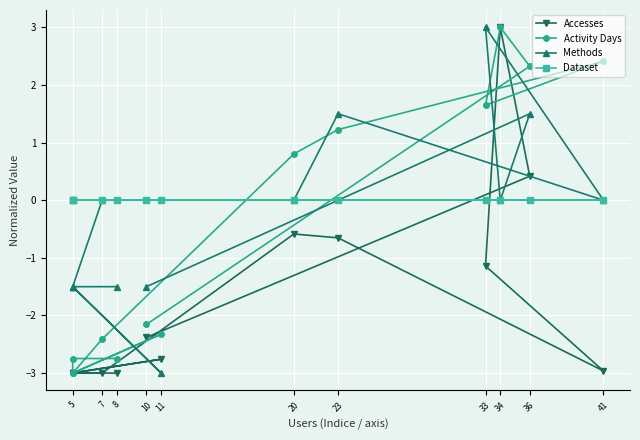

What is the difference between the maximum and minimum values in the Accesses series?

6.0